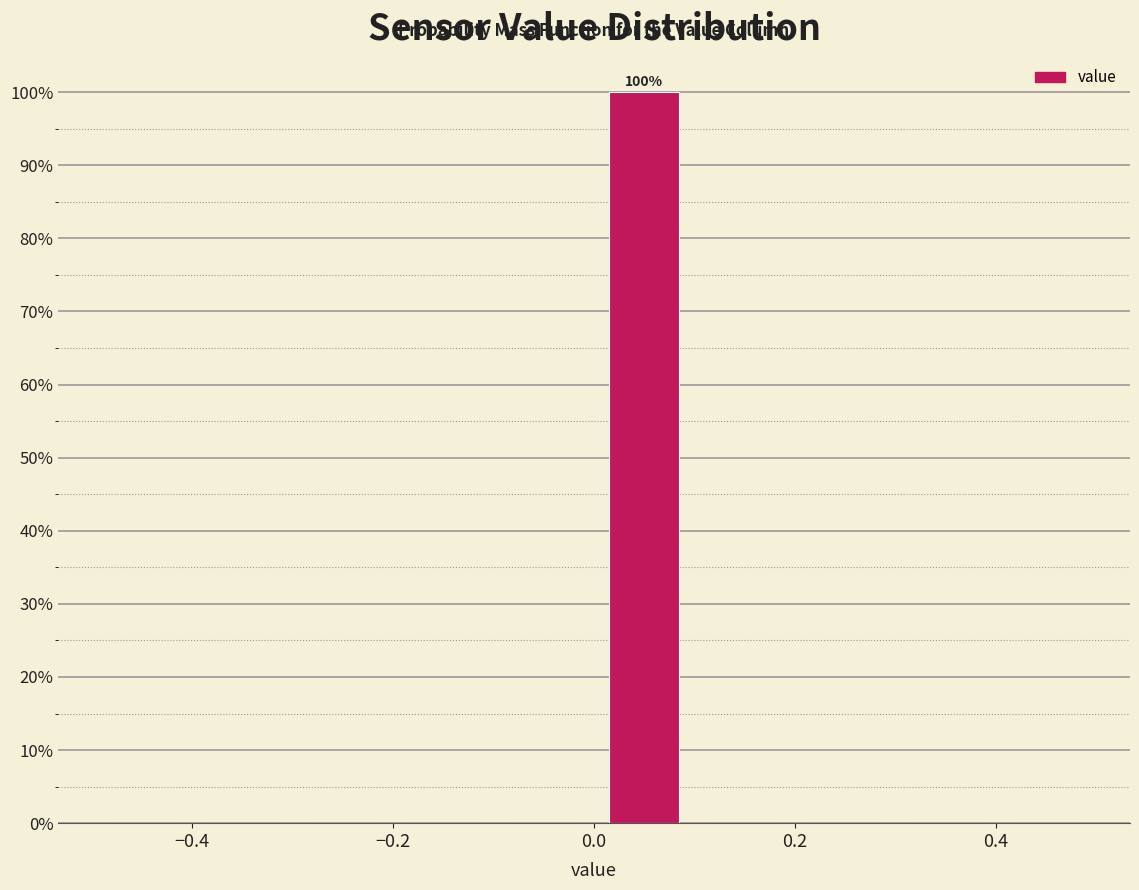

Which range on the x-axis has the tallest bar?

0.0 to 0.1